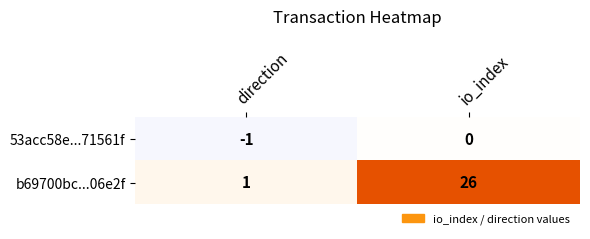

Reading left to right, extract all data points from this chart.

53acc58e...71561f: direction=-1	io_index=0
b69700bc...06e2f: direction=1	io_index=26